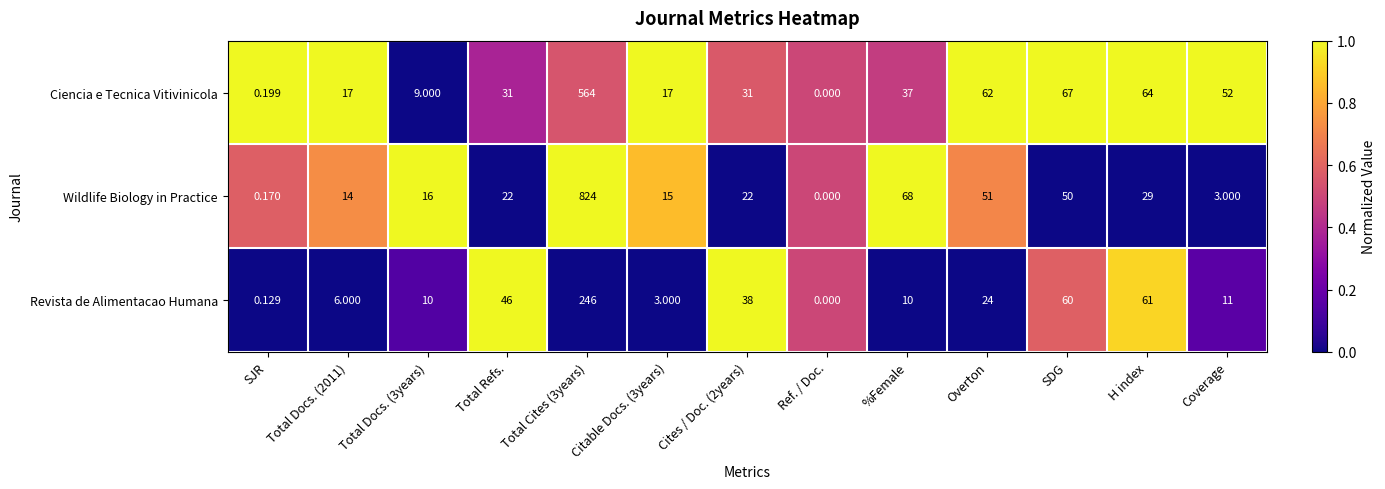

Which series has the largest total across all categories?

Wildlife Biology in Practice